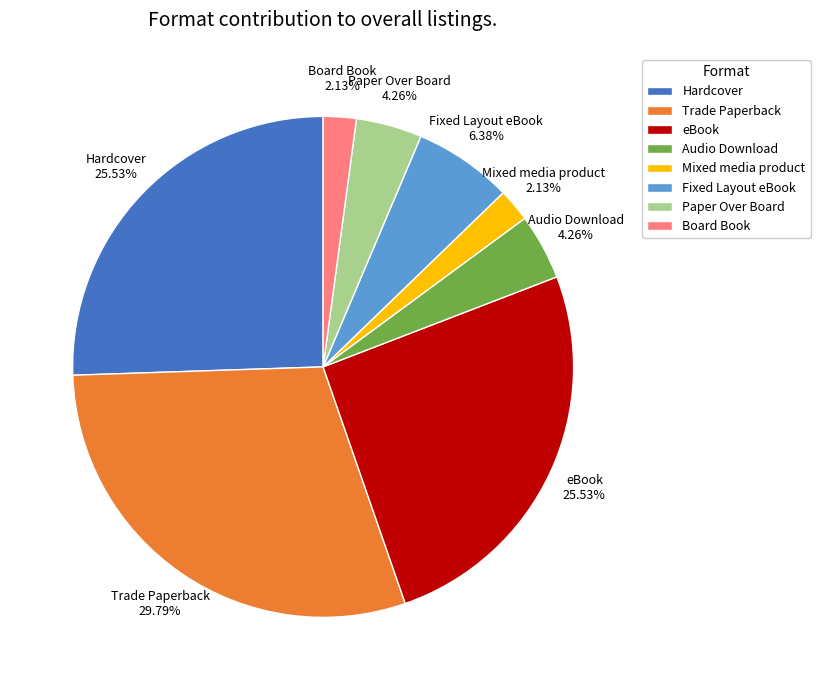

What portion of the pie excludes Board Book?

97.9%